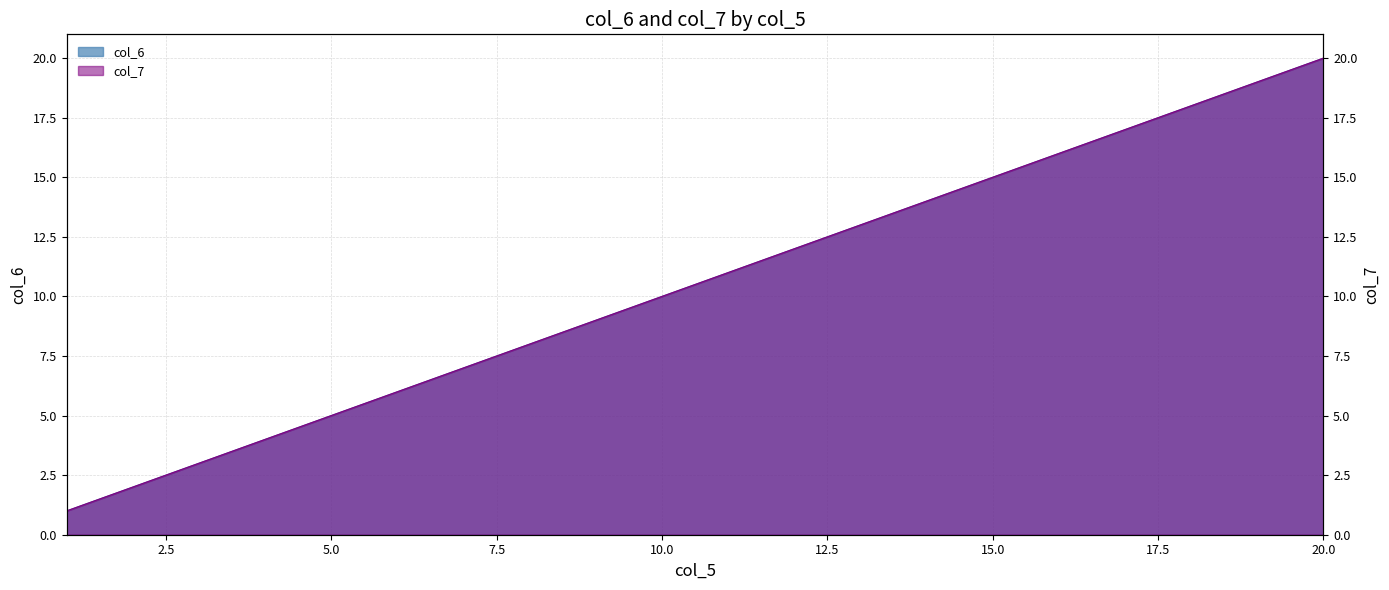

Reading left to right, extract all data points from this chart.

col_6: 1=1	2=2	3=3	4=4	5=5	6=6	7=7	8=8	9=9	10=10	11=11	12=12	13=13	14=14	15=15	16=16	17=17	18=18	19=19	20=20
col_7: 1=1	2=2	3=3	4=4	5=5	6=6	7=7	8=8	9=9	10=10	11=11	12=12	13=13	14=14	15=15	16=16	17=17	18=18	19=19	20=20